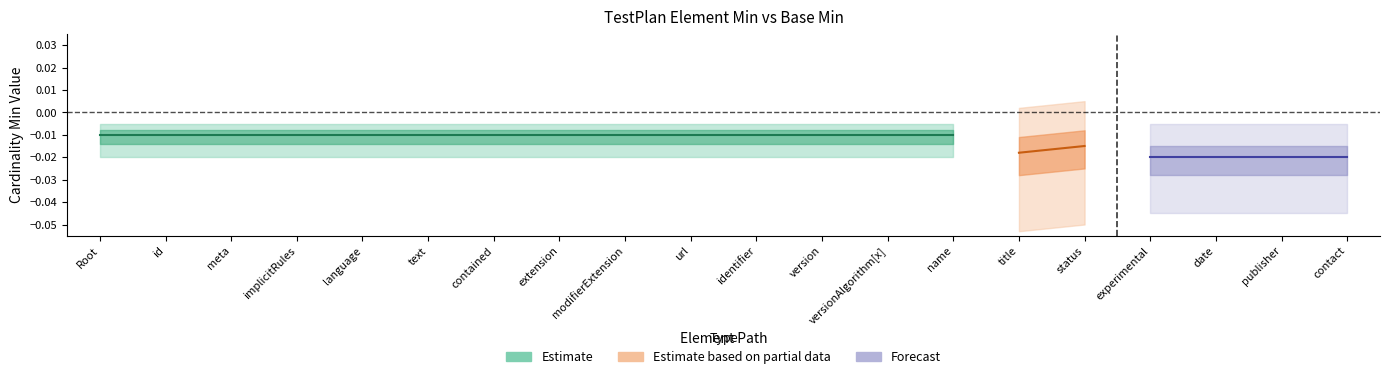

Is the value of Min at TestPlan.identifier greater than the value of Base Min at TestPlan.language?

No